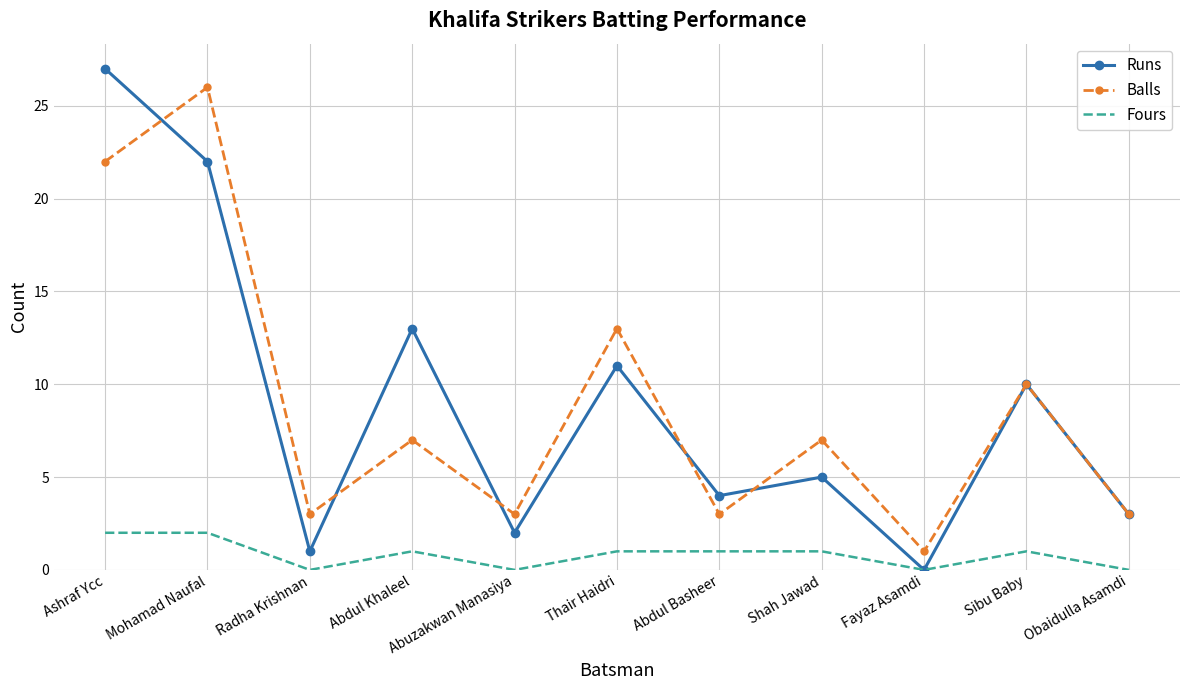

At which category does Runs reach its first local peak?

Abdul Khaleel